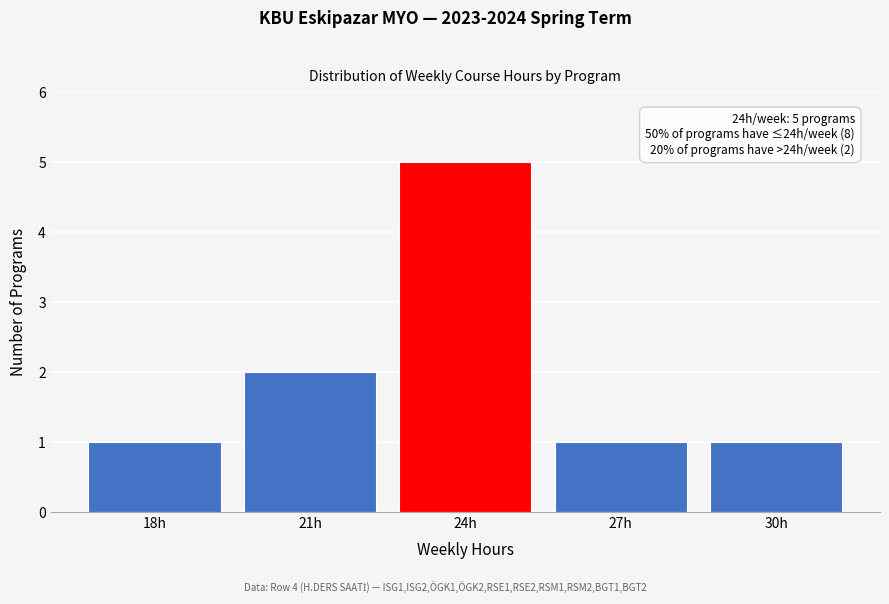

Reading right to left, extract all data points from this chart.

30h=1	27h=1	24h=5	21h=2	18h=1